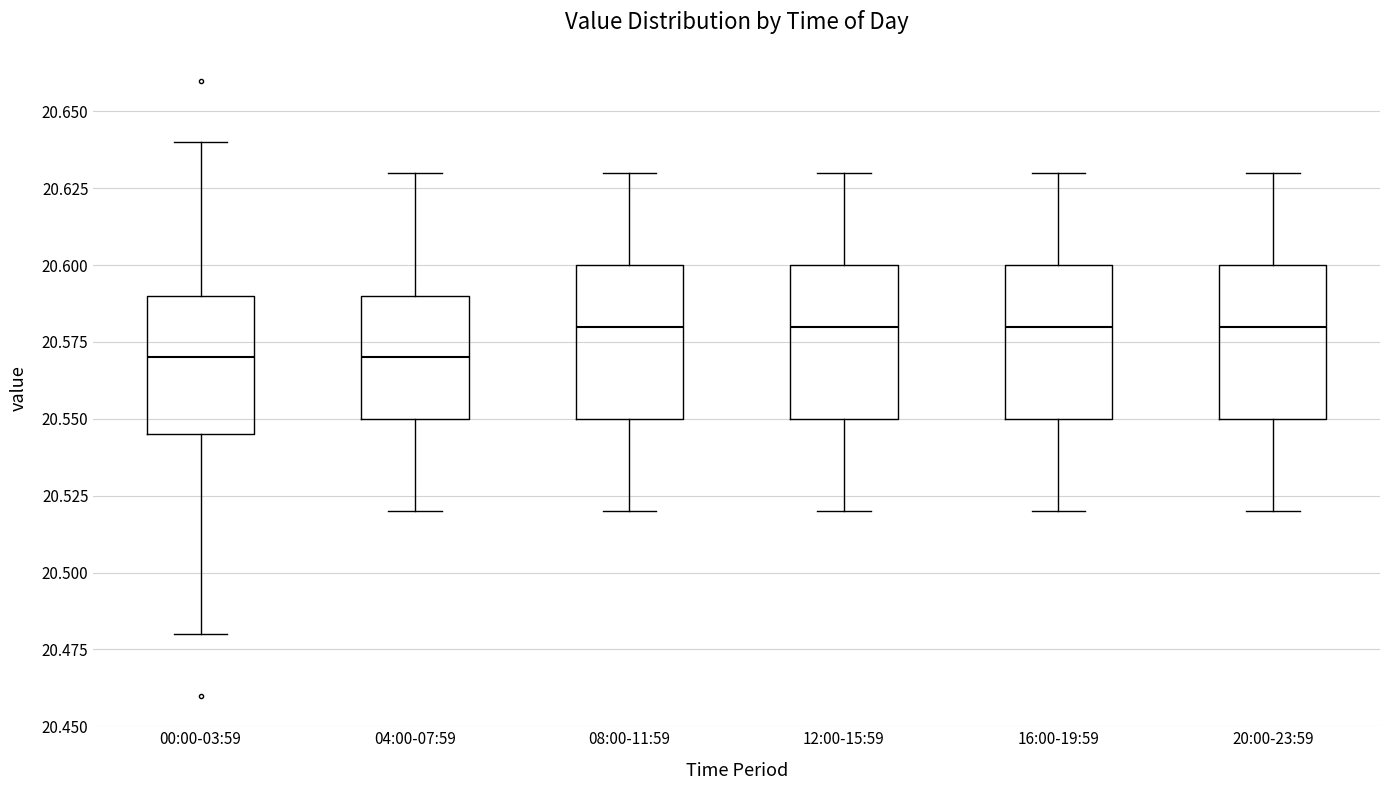

Reading left to right, read every box against the y-axis: the position of its median line, the range the box covers, and the ends of its whiskers. The values are not printed on the chart, so give them approximately, as read against the axis.

00:00-03:59: median 20.570, box 20.545 to 20.590, whiskers 20.480 to 20.640
04:00-07:59: median 20.570, box 20.550 to 20.590, whiskers 20.520 to 20.630
08:00-11:59: median 20.580, box 20.550 to 20.600, whiskers 20.520 to 20.630
12:00-15:59: median 20.580, box 20.550 to 20.600, whiskers 20.520 to 20.630
16:00-19:59: median 20.580, box 20.550 to 20.600, whiskers 20.520 to 20.630
20:00-23:59: median 20.580, box 20.550 to 20.600, whiskers 20.520 to 20.630